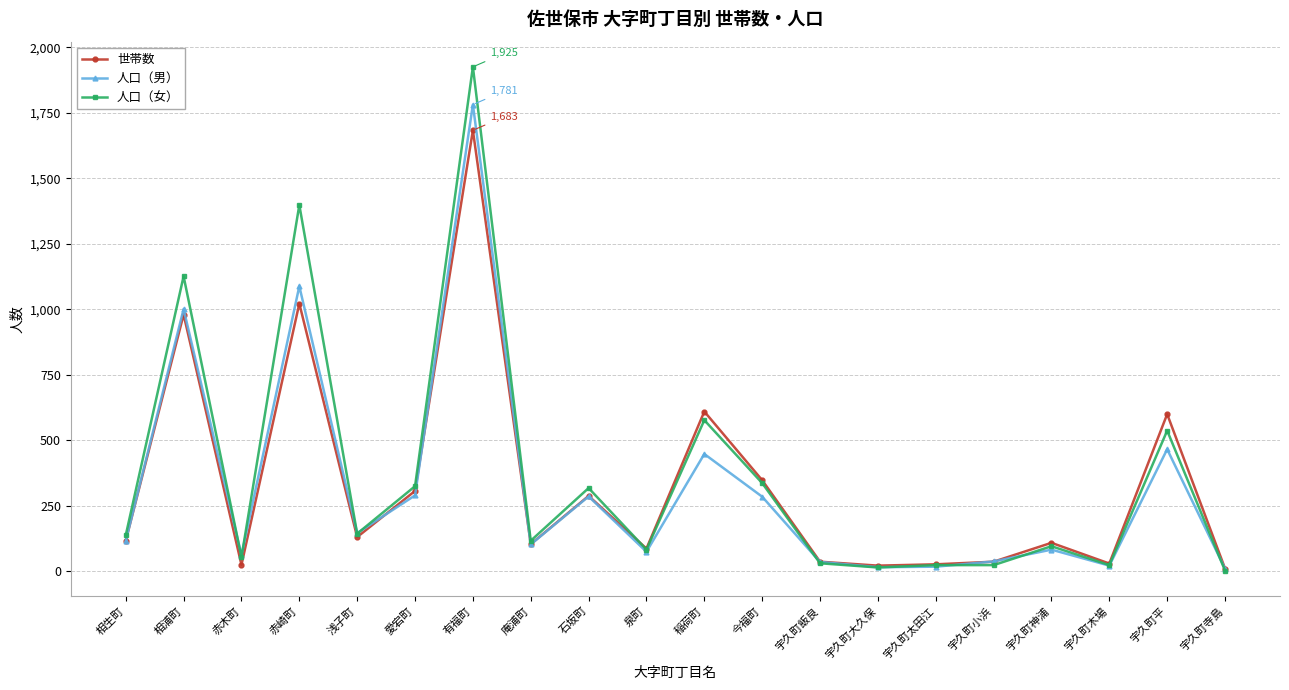

How many lines are shown in the chart?

3